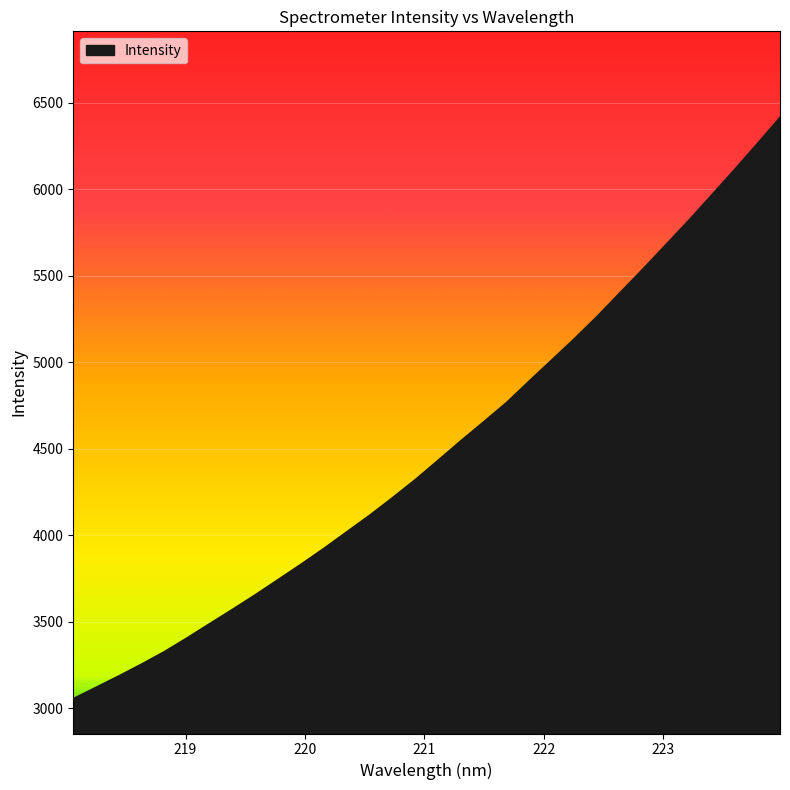

What is the average value?

4504.2